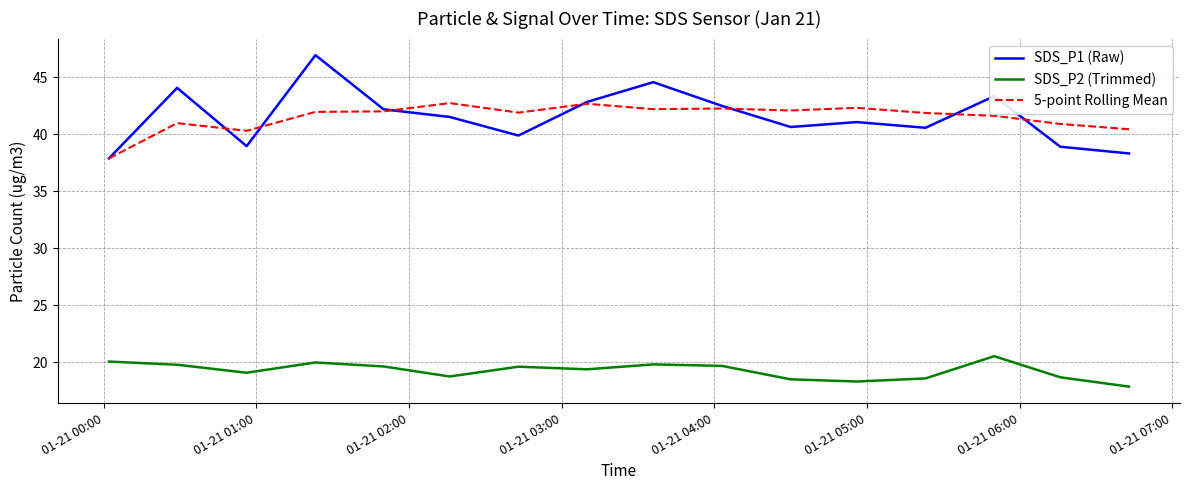

True or false: SDS_P2 (Trimmed) and 5-point Rolling Mean intersect in this chart.

False